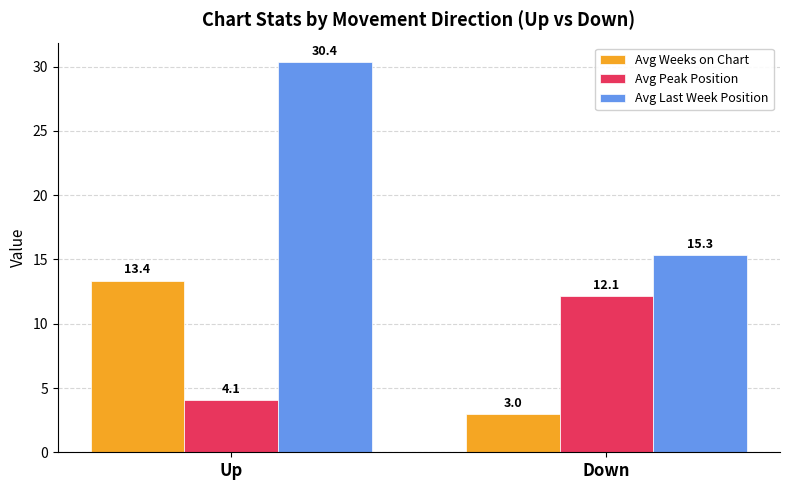

Are the bars grouped side by side (vs. stacked)?

Yes